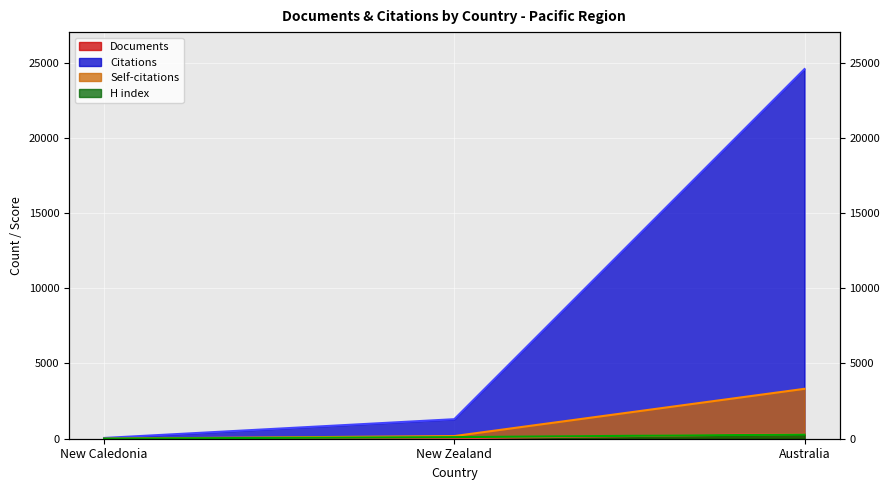

Reading left to right, what are all the values shown in this chart?

Documents: 1	31	321
Citations: 50	1298	24570
Self-citations: 3	176	3317
H index: 8	106	277